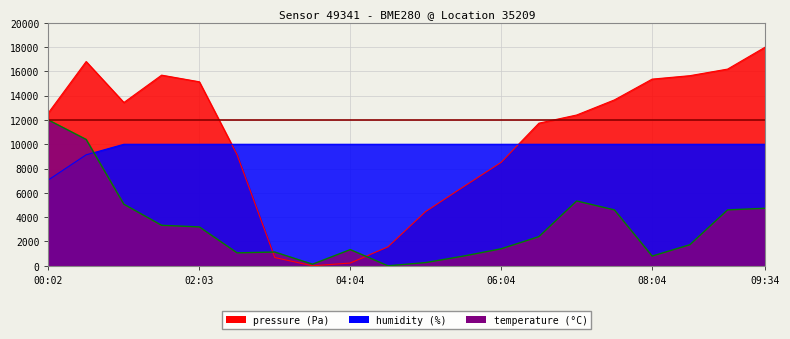

At which label does temperature first exceed 2399?

00:02